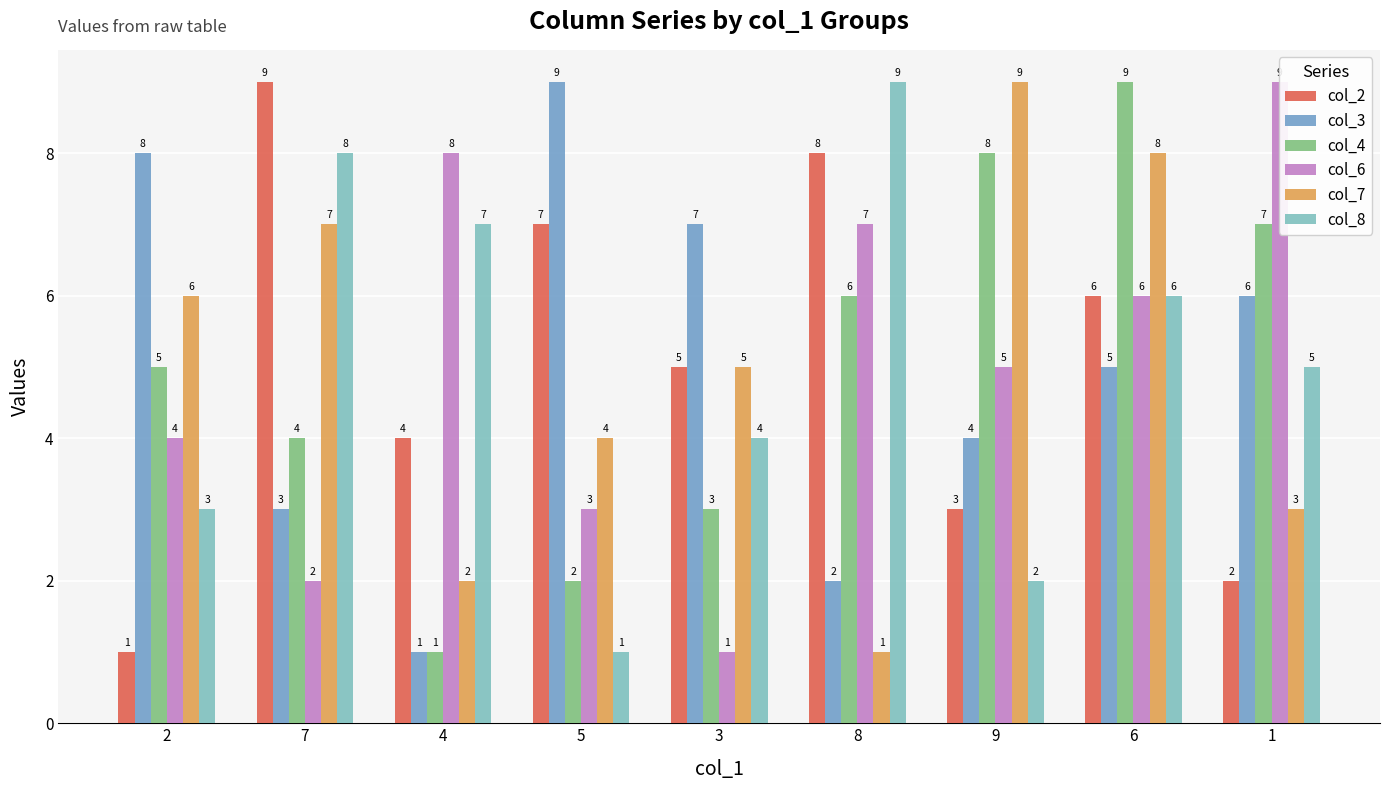

What position from the right is 8?

4